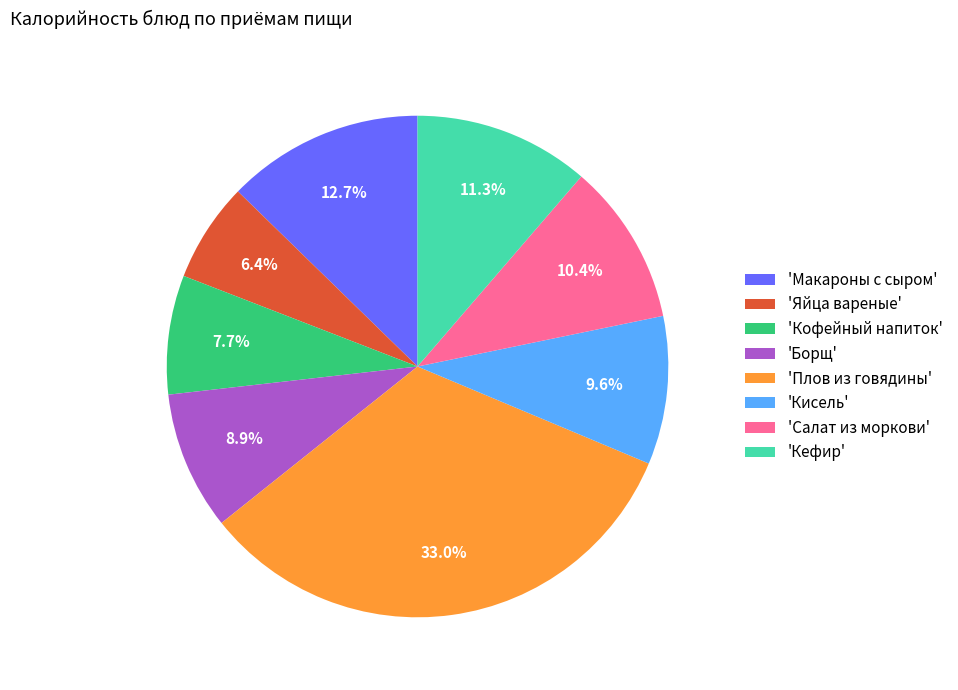

Which slice is the largest?

'Плов из говядины'